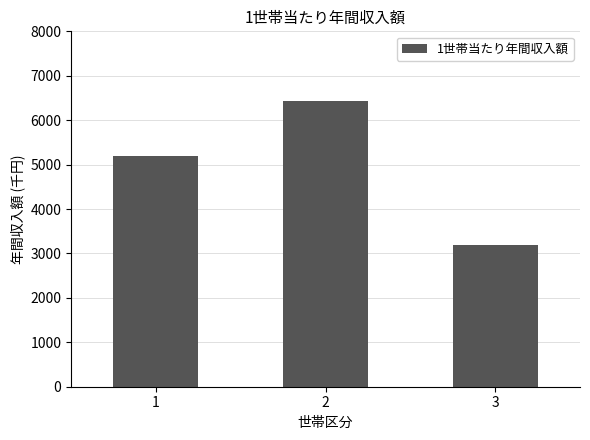

What is the value of the 1st bar from the left?

5201